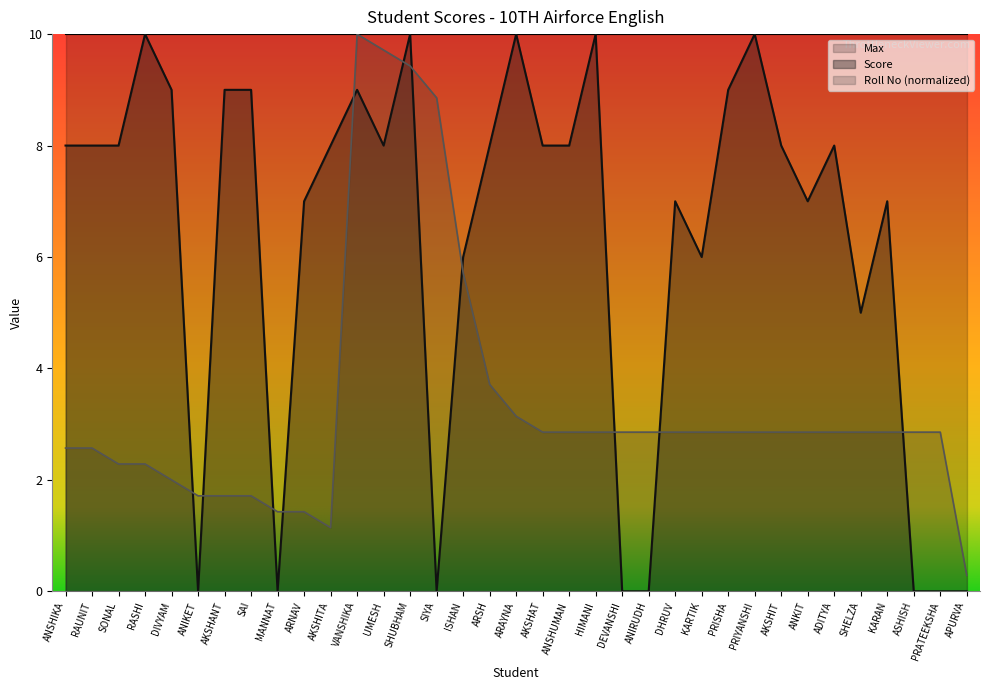

Where does the Score series first go above 8?

RASHI